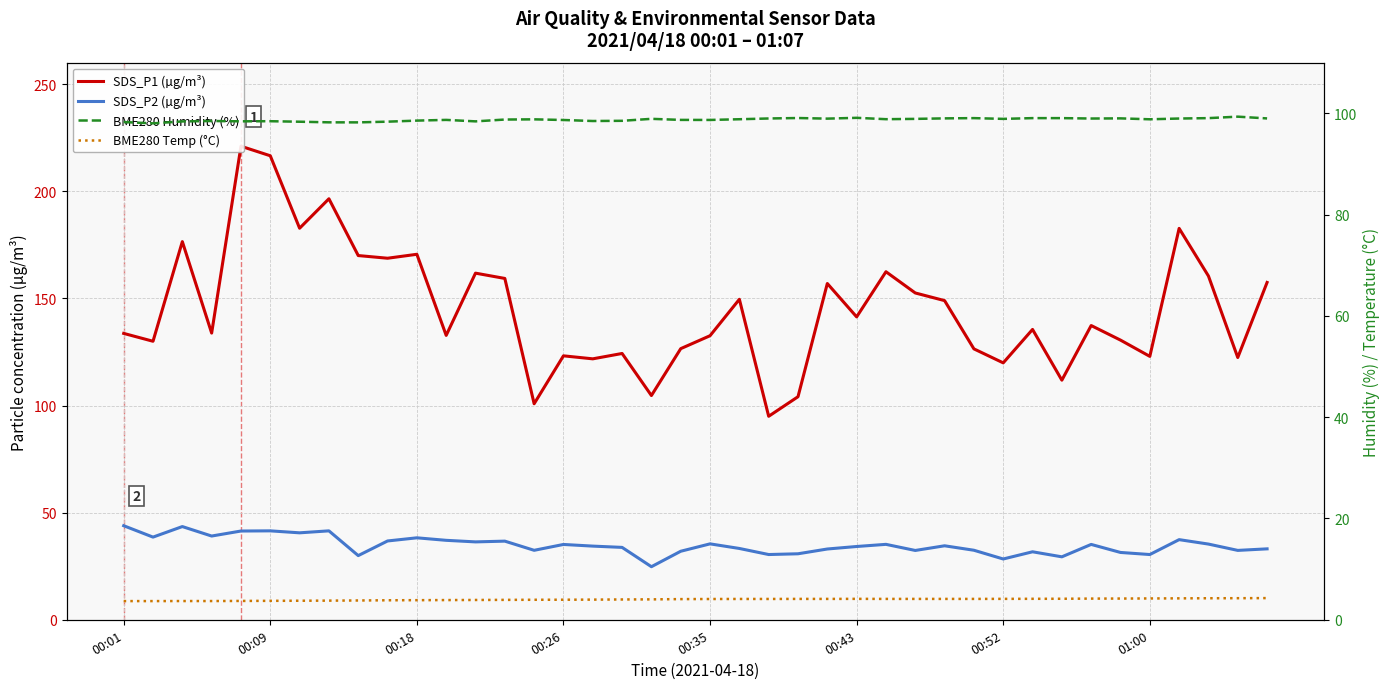

Which category has the lowest value in the SDS_P1 (µg/m³) series?

22